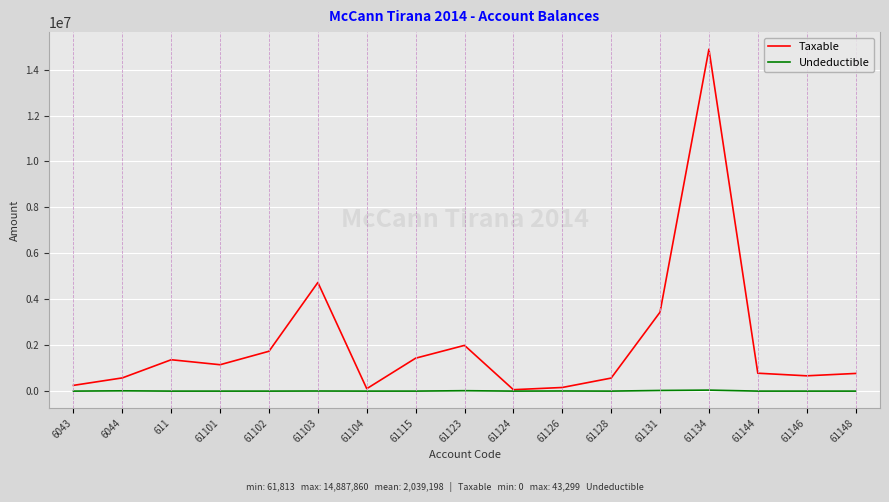

Which series has the widest spread of values?

Taxable